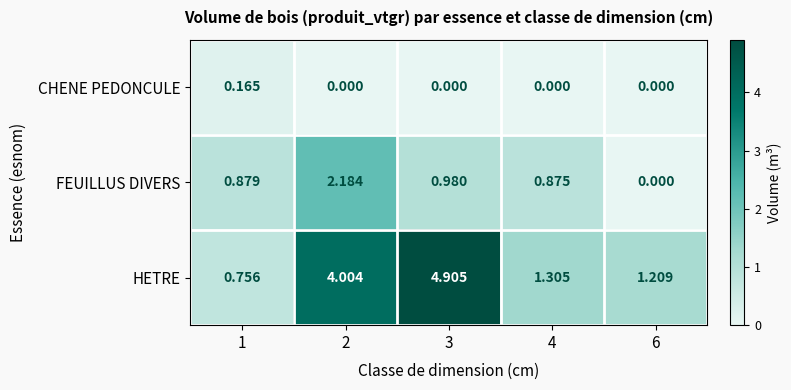

Which series has the largest range (max minus min)?

HETRE